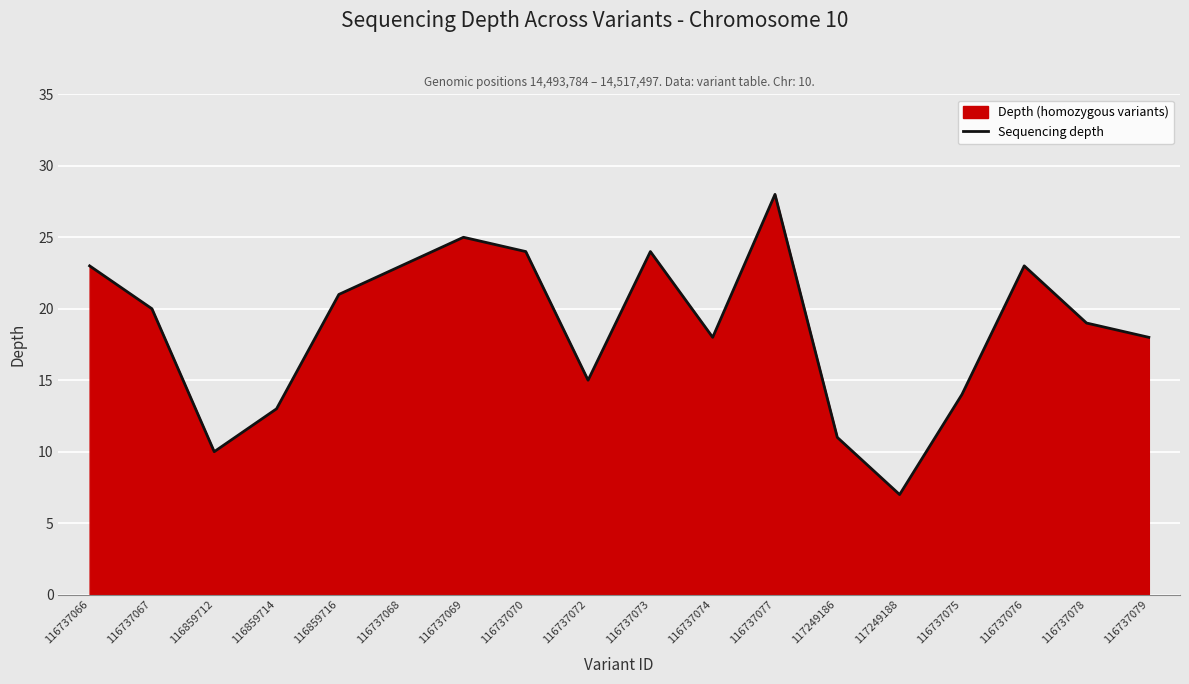

How many lines are shown in the chart?

1